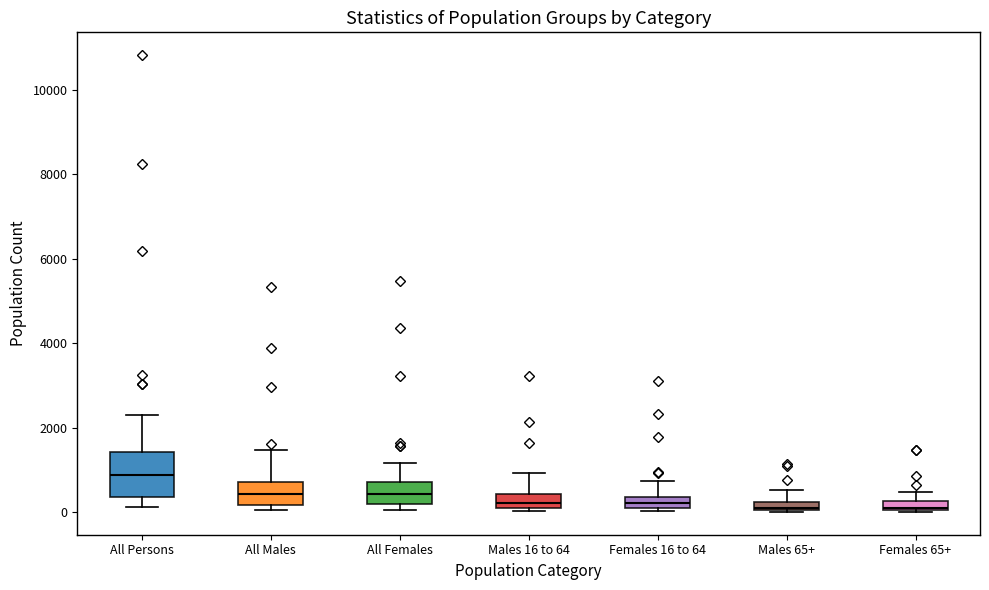

Which box has the highest median line?

All Persons